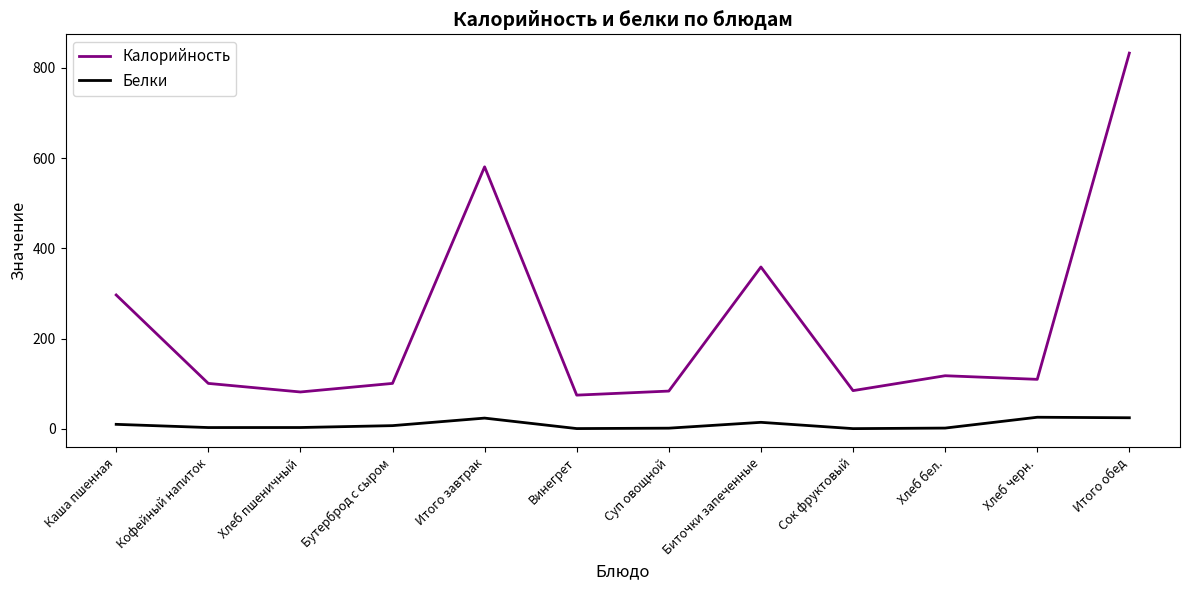

Where is the first local maximum for Калорийность?

Итого завтрак